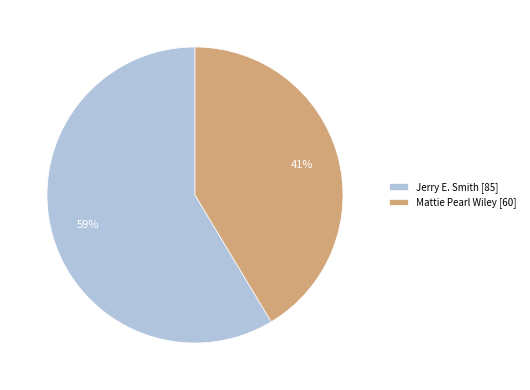

What is the largest slice in the pie chart?

Jerry E. Smith [85]